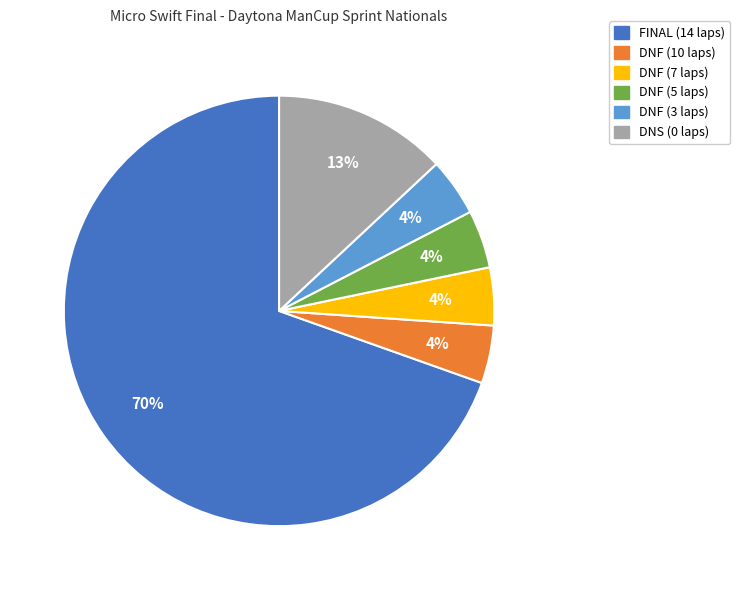

Count the number of slices in the pie.

6